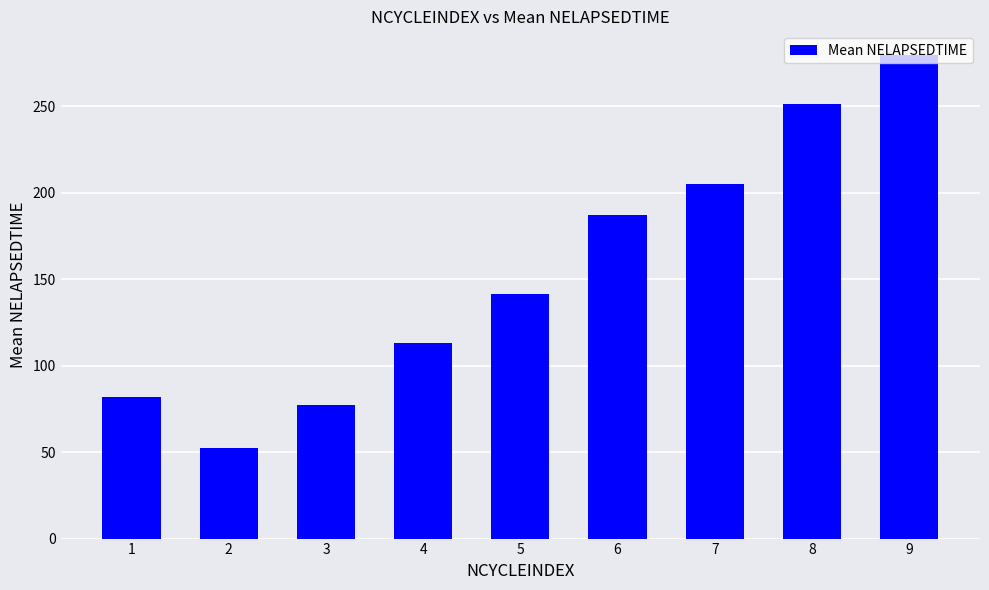

List the labels in order of value, largest first.

9, 8, 7, 6, 5, 4, 1, 3, 2